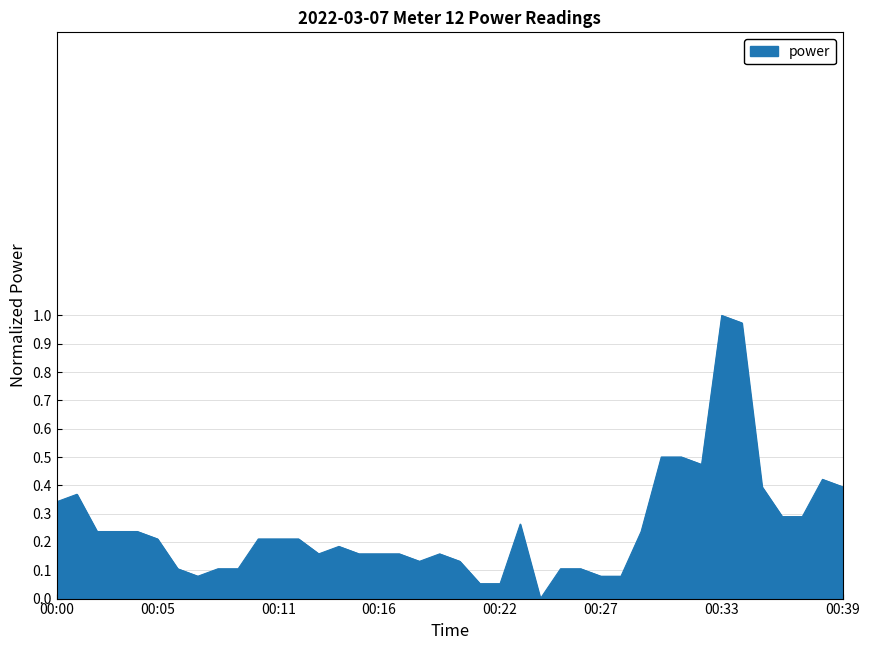

Reading left to right, extract all data points from this chart.

00:00=0.3	00:01=0.4	00:02=0.2	00:03=0.2	00:04=0.2	00:05=0.2	00:06=0.1	00:07=0.1	00:08=0.1	00:09=0.1	00:10=0.2	00:11=0.2	00:12=0.2	00:13=0.2	00:14=0.2	00:15=0.2	00:16=0.2	00:17=0.2	00:18=0.1	00:19=0.2	00:20=0.1	00:21=0.1	00:22=0.1	00:23=0.3	00:24=0.0	00:25=0.1	00:26=0.1	00:27=0.1	00:28=0.1	00:29=0.2	00:30=0.5	00:31=0.5	00:32=0.5	00:33=1.0	00:34=1.0	00:35=0.4	00:36=0.3	00:37=0.3	00:38=0.4	00:39=0.4